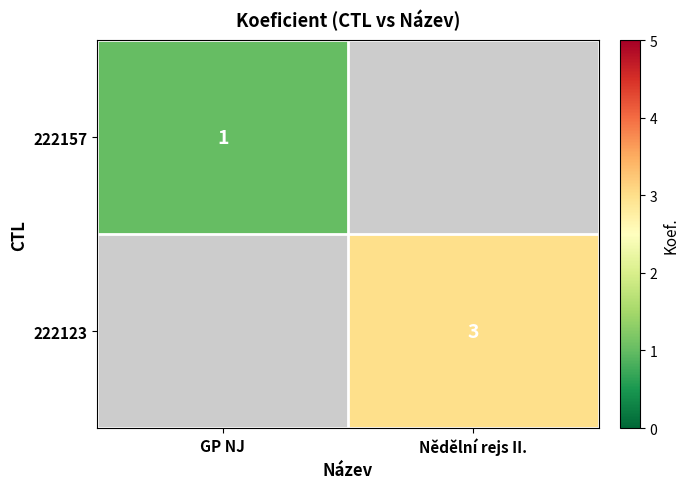

Which category has the lowest value across all series?

GP NJ